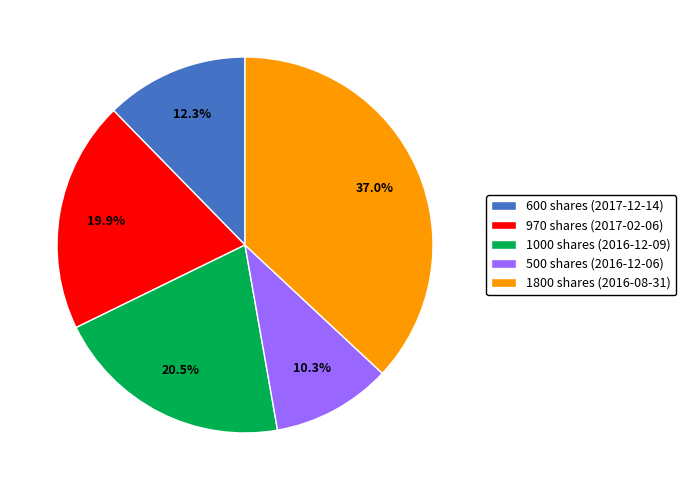

Approximately how many times larger is the value at 1800 shares (2016-08-31) compared to 970 shares (2017-02-06)?

1.9